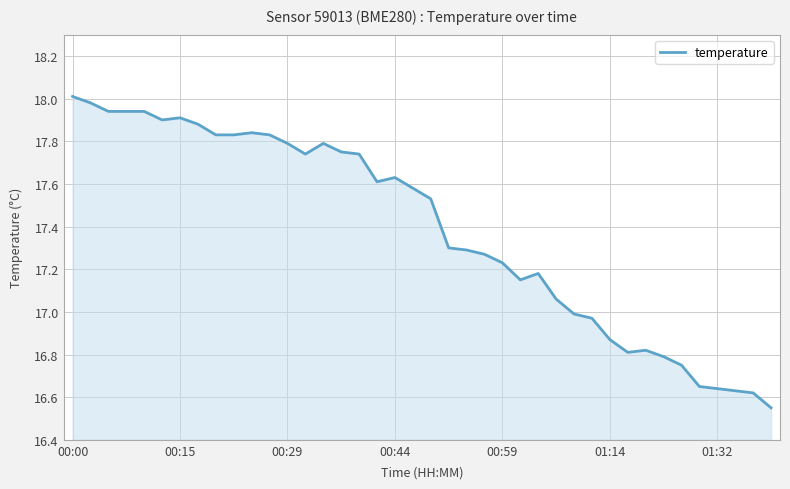

What is the difference between the maximum and minimum values?

1.5